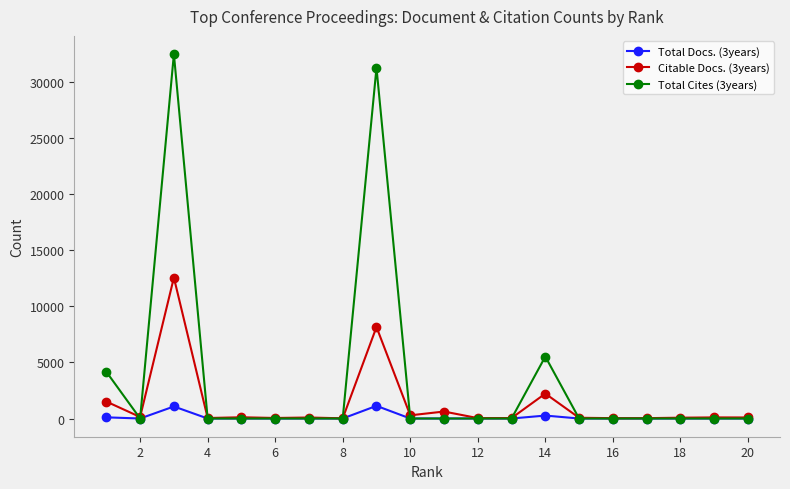

At how many categories does at least one series exceed 25485?

2